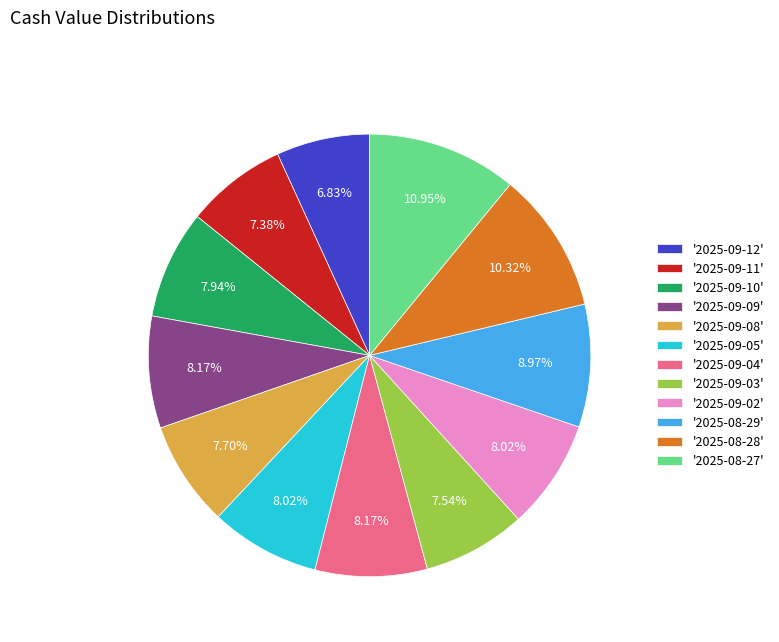

Is there any slice that represents more than half of the pie?

No